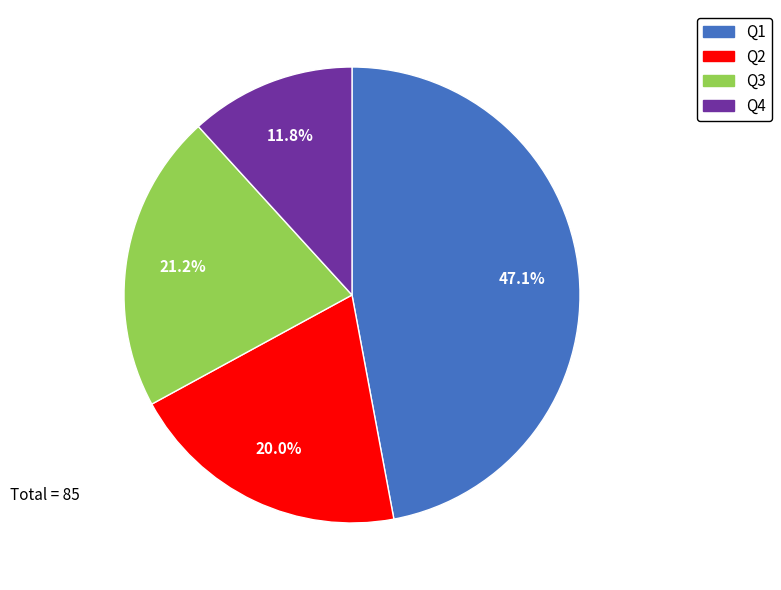

What is the ratio of the value at Q1 to the value at Q4?

4.0